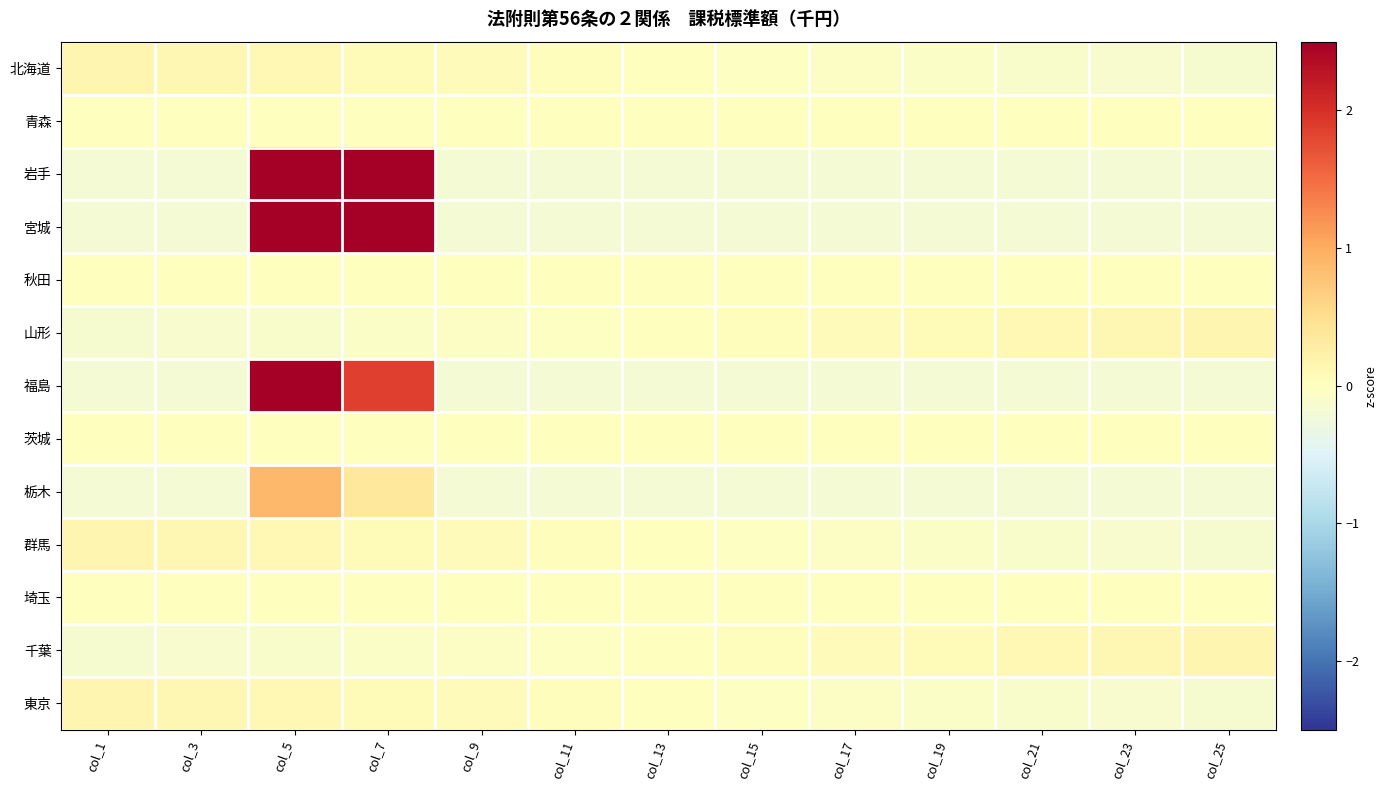

Between col_21 and col_17, which is larger?

col_17